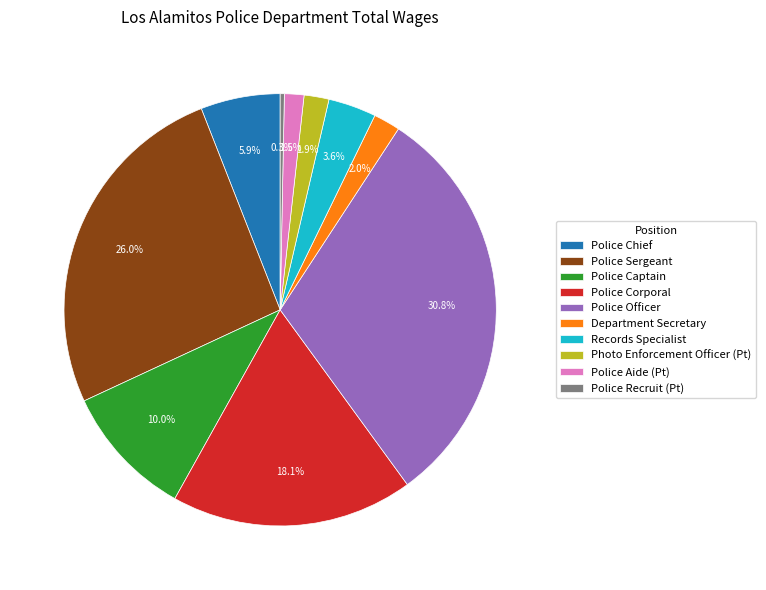

Combined, do Police Aide (Pt) and Police Sergeant account for over 50%?

No